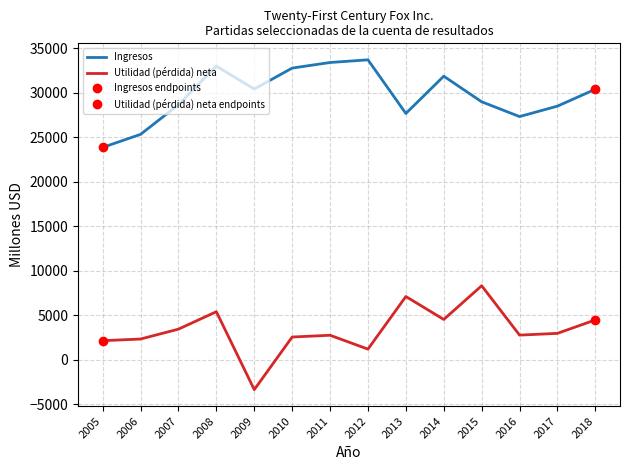

At which category is the sum across all series the highest?

2008